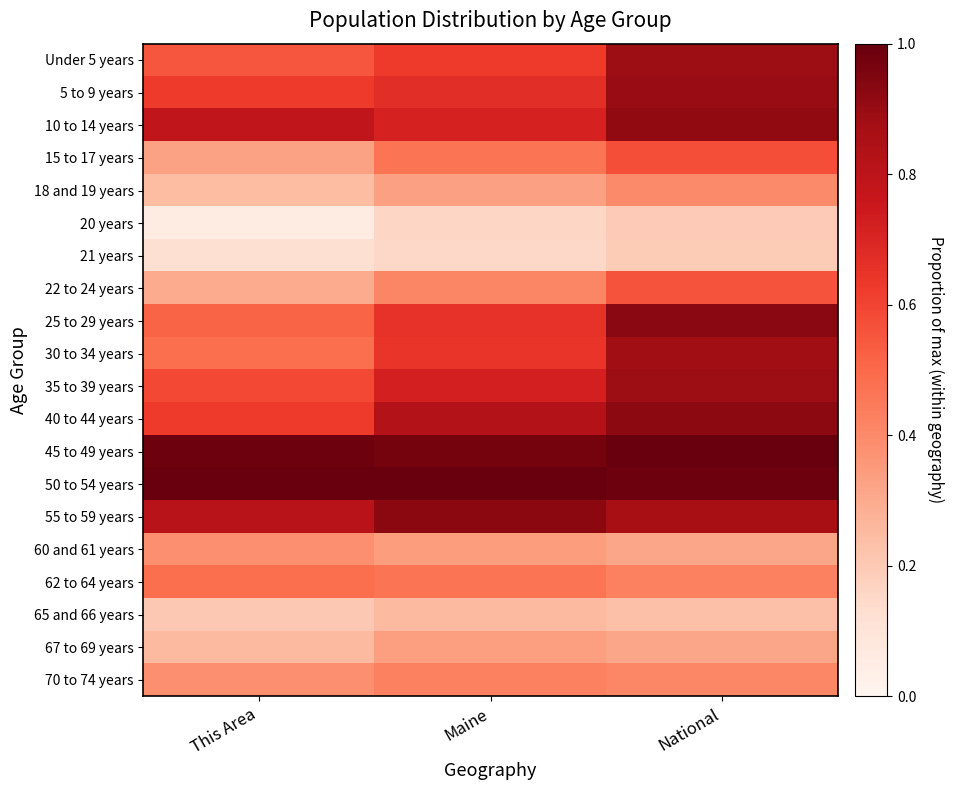

Reading left to right, list all the values displayed in this chart.

Under 5 years: This Area=0.6	Maine=0.6	National=0.9
5 to 9 years: This Area=0.6	Maine=0.7	National=0.9
10 to 14 years: This Area=0.8	Maine=0.7	National=0.9
15 to 17 years: This Area=0.3	Maine=0.5	National=0.6
18 and 19 years: This Area=0.2	Maine=0.3	National=0.4
20 years: This Area=0.1	Maine=0.2	National=0.2
21 years: This Area=0.1	Maine=0.1	National=0.2
22 to 24 years: This Area=0.3	Maine=0.4	National=0.6
25 to 29 years: This Area=0.5	Maine=0.7	National=0.9
30 to 34 years: This Area=0.5	Maine=0.6	National=0.9
35 to 39 years: This Area=0.6	Maine=0.7	National=0.9
40 to 44 years: This Area=0.6	Maine=0.8	National=0.9
45 to 49 years: This Area=1.0	Maine=1.0	National=1.0
50 to 54 years: This Area=1.0	Maine=1.0	National=1.0
55 to 59 years: This Area=0.8	Maine=0.9	National=0.9
60 and 61 years: This Area=0.4	Maine=0.3	National=0.3
62 to 64 years: This Area=0.5	Maine=0.5	National=0.4
65 and 66 years: This Area=0.2	Maine=0.3	National=0.2
67 to 69 years: This Area=0.3	Maine=0.3	National=0.3
70 to 74 years: This Area=0.4	Maine=0.4	National=0.4